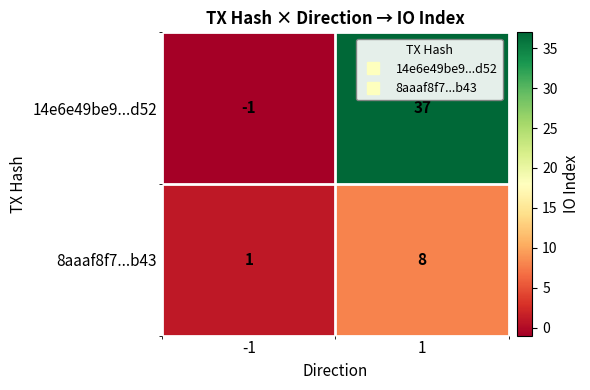

True or false: 8aaaf8f7...b43 has a value of 2 at -1.

False